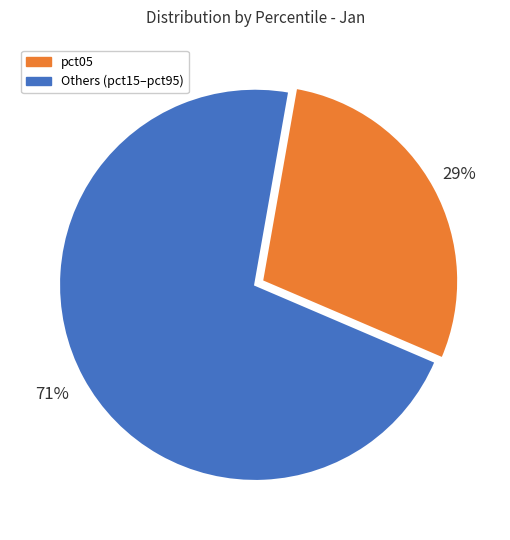

Is there any slice that represents more than half of the pie?

Yes